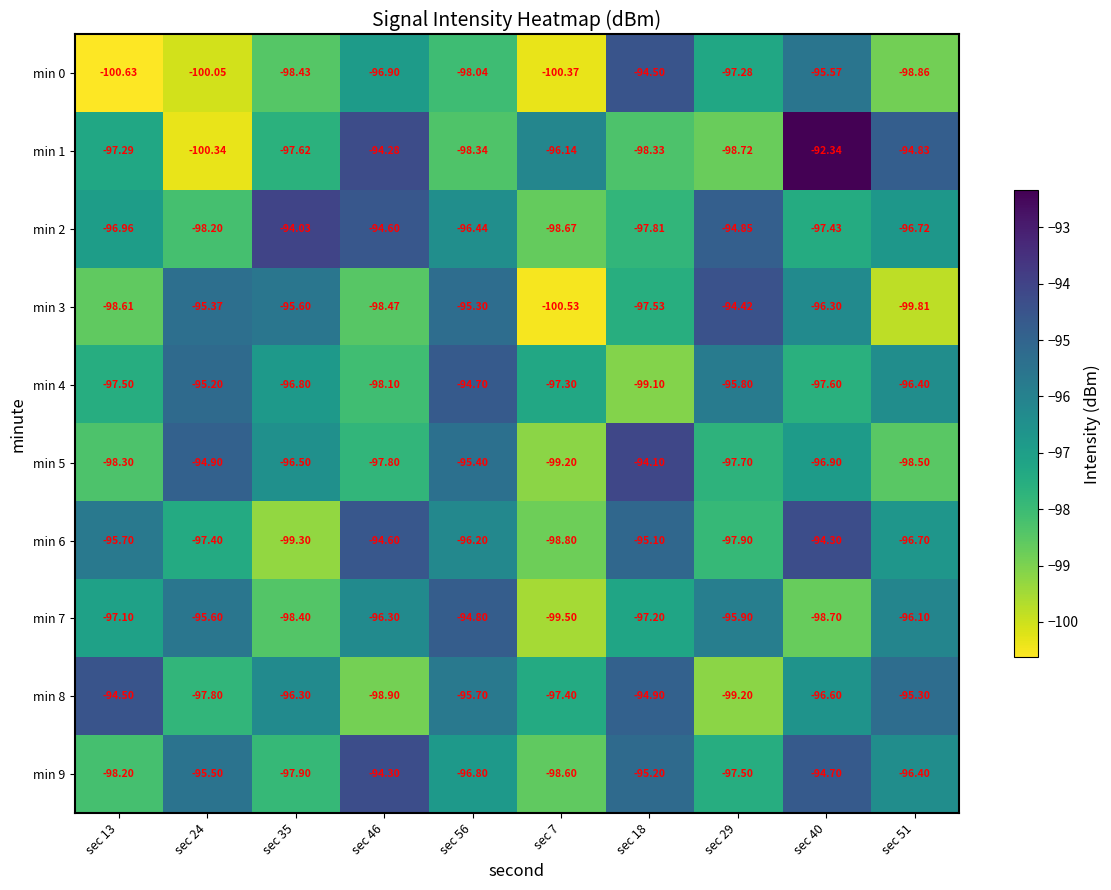

Is the value of min 1 at sec 18 greater than the value of min 9 at sec 35?

No